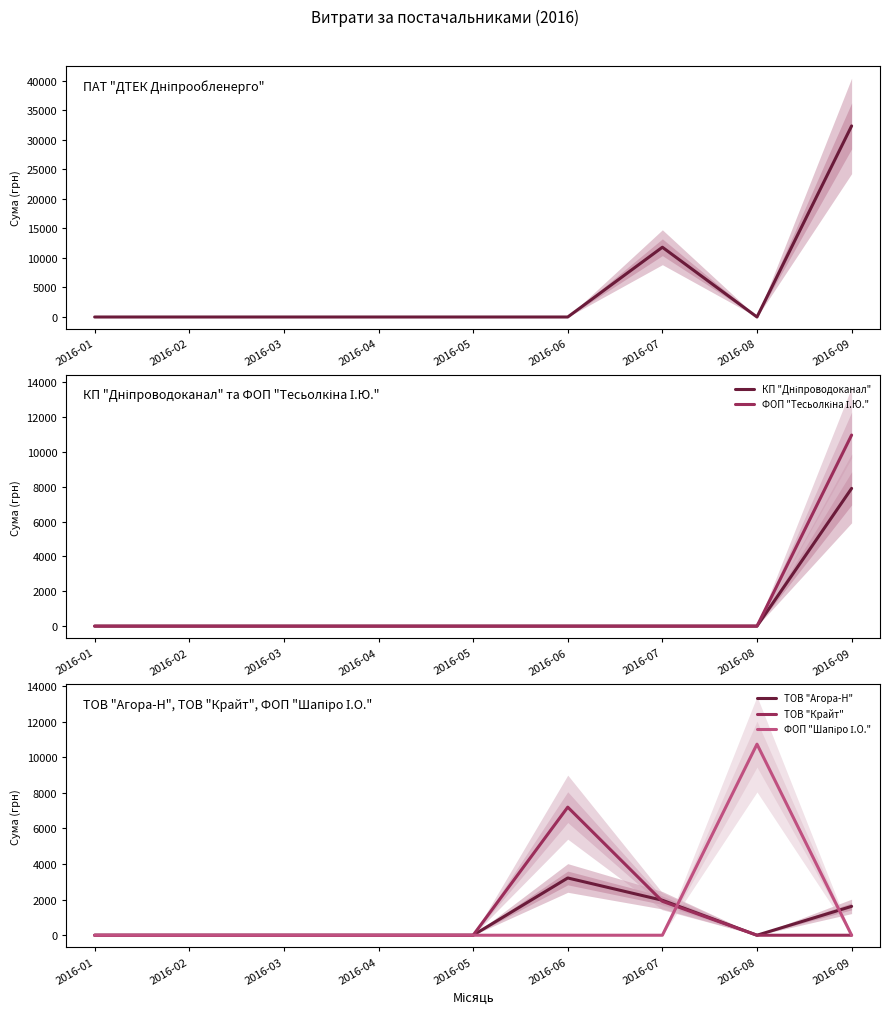

True or false: ТОВ "Крайт" has a value of 0.0 at 2016-02.

True